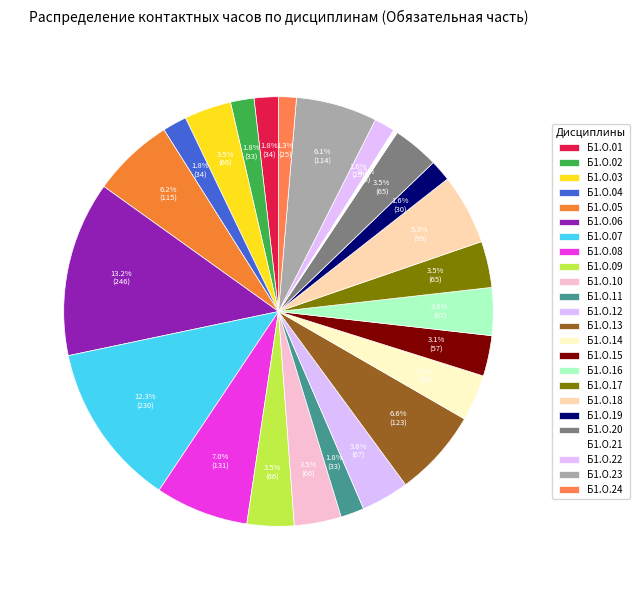

To the nearest percent, what percentage of the pie is Б1.О.20?

3%